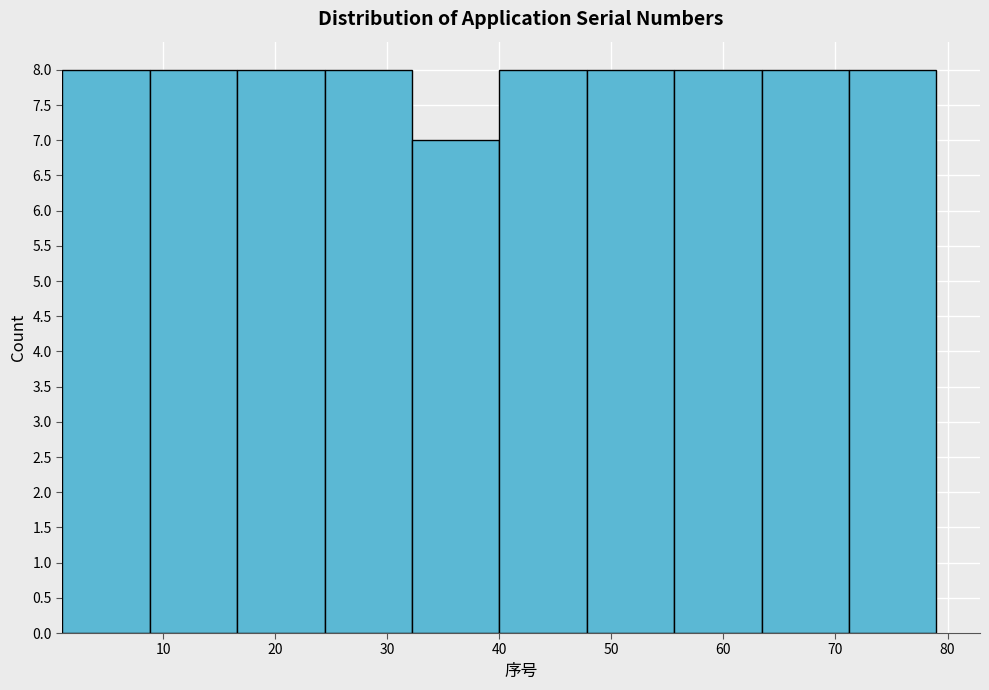

What is the height of the bar covering 1.0 to 8.8 on the x-axis? Neither the bar edges nor the heights are printed on the chart, so give them approximately, as read against the axes.

8